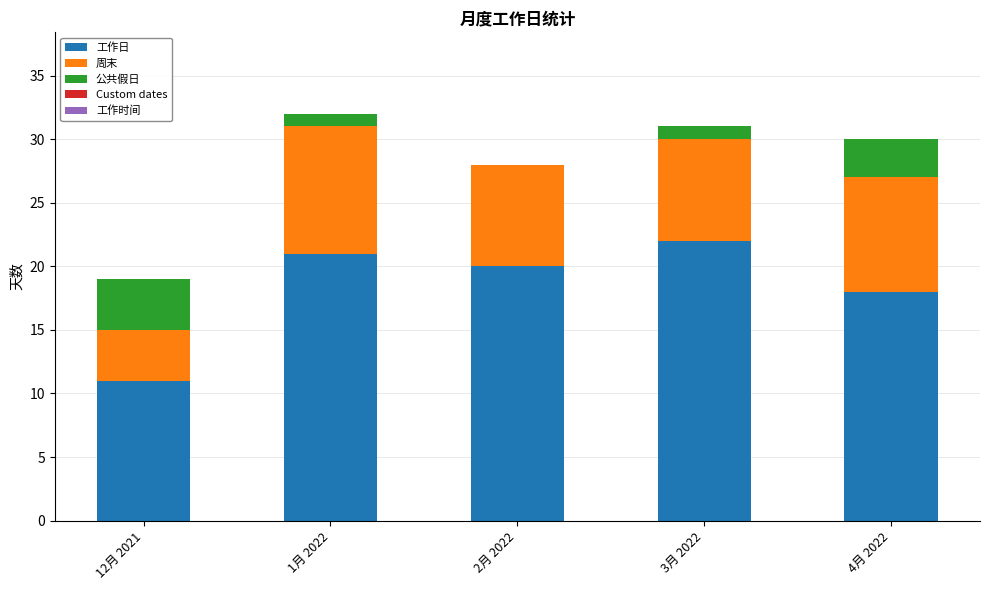

What is the total value across all series at 12月 2021?

19